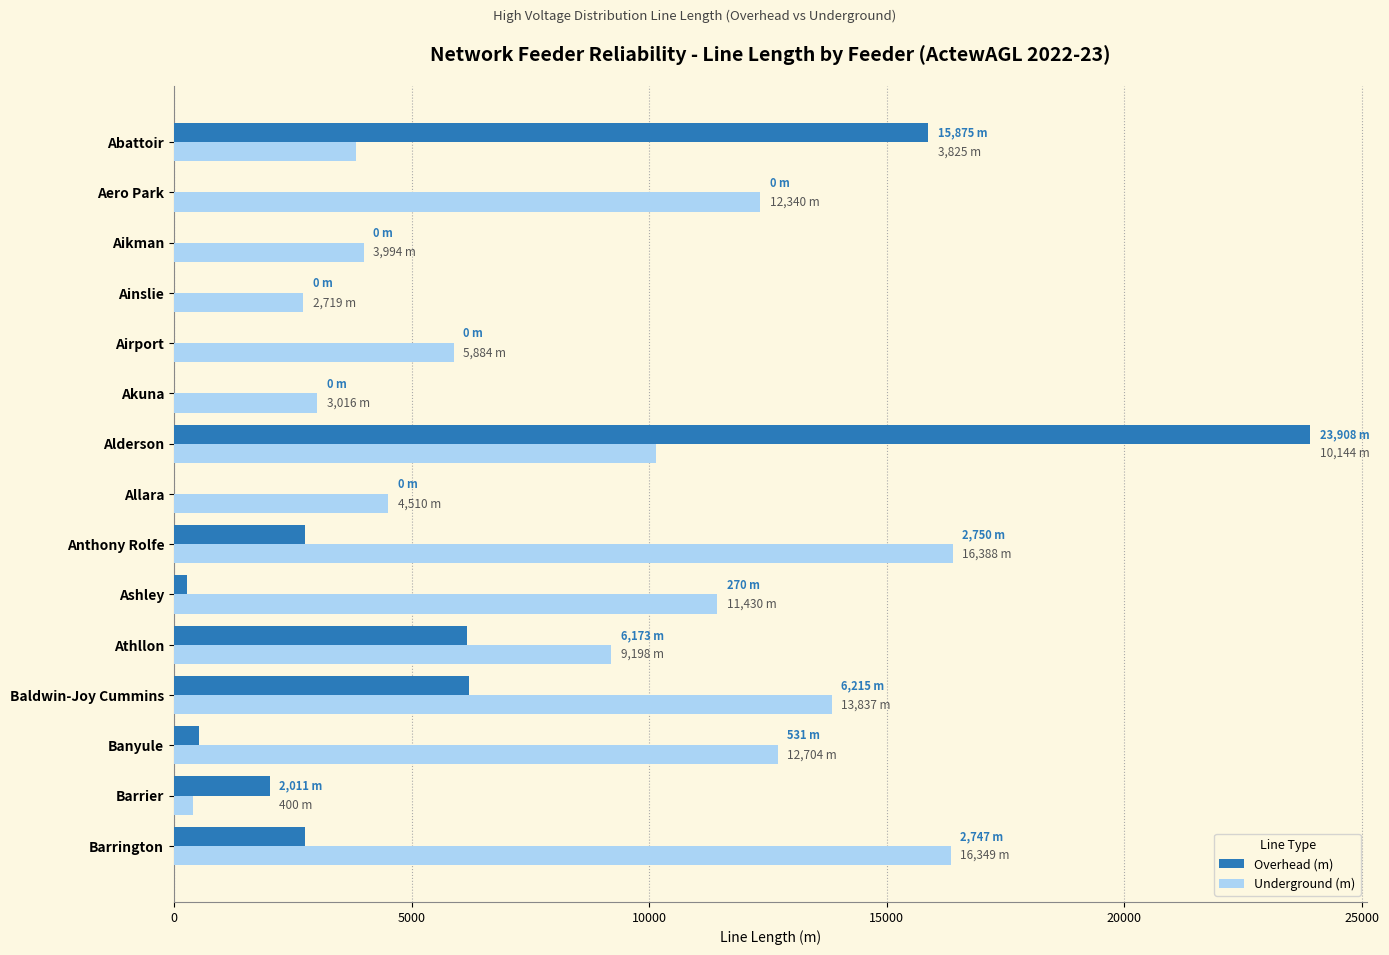

Which series has the largest total across all categories?

Underground (m)